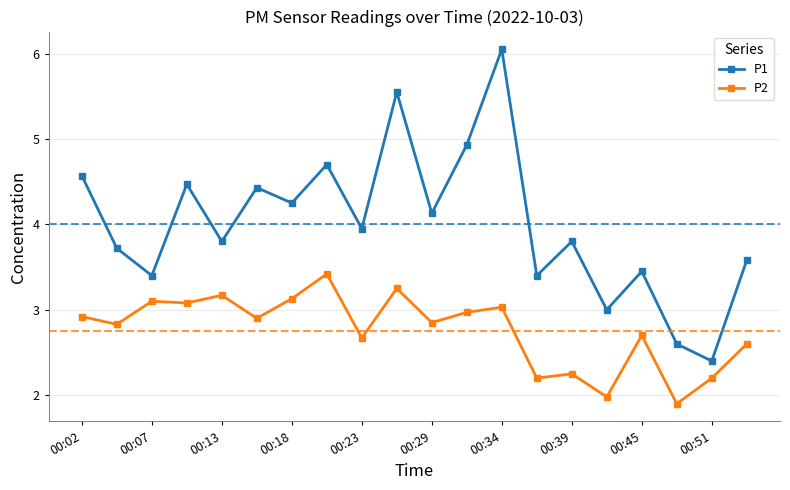

What is the minimum value shown in the chart?

1.9